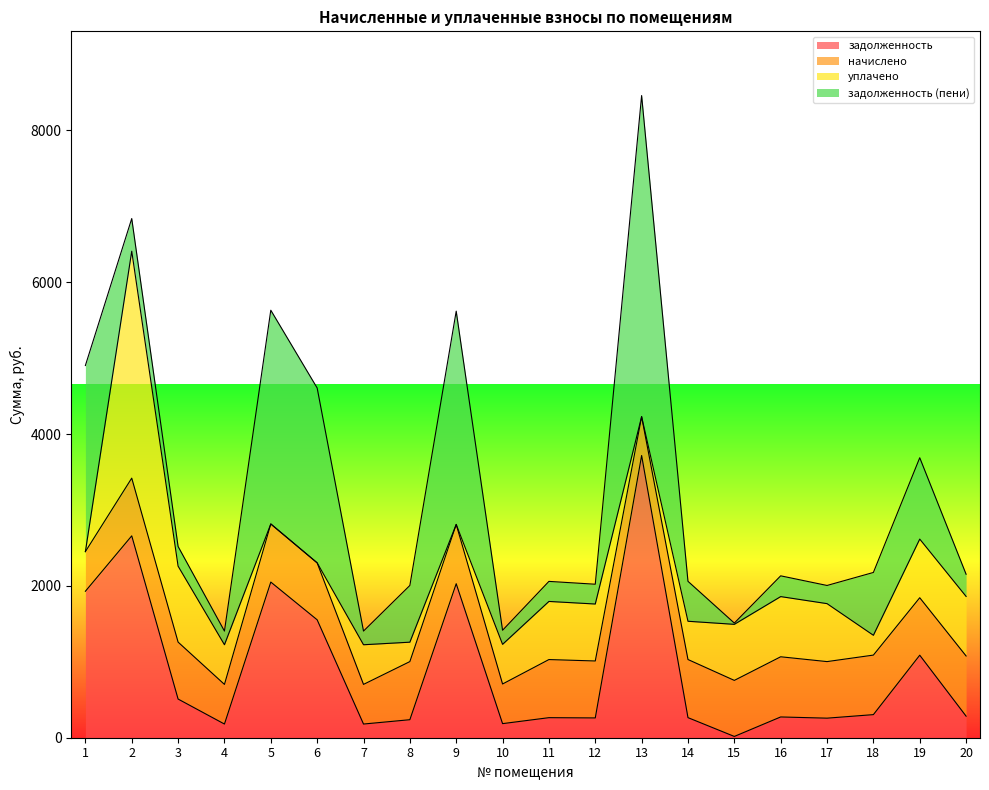

At how many categories does at least one series exceed 1121?

6